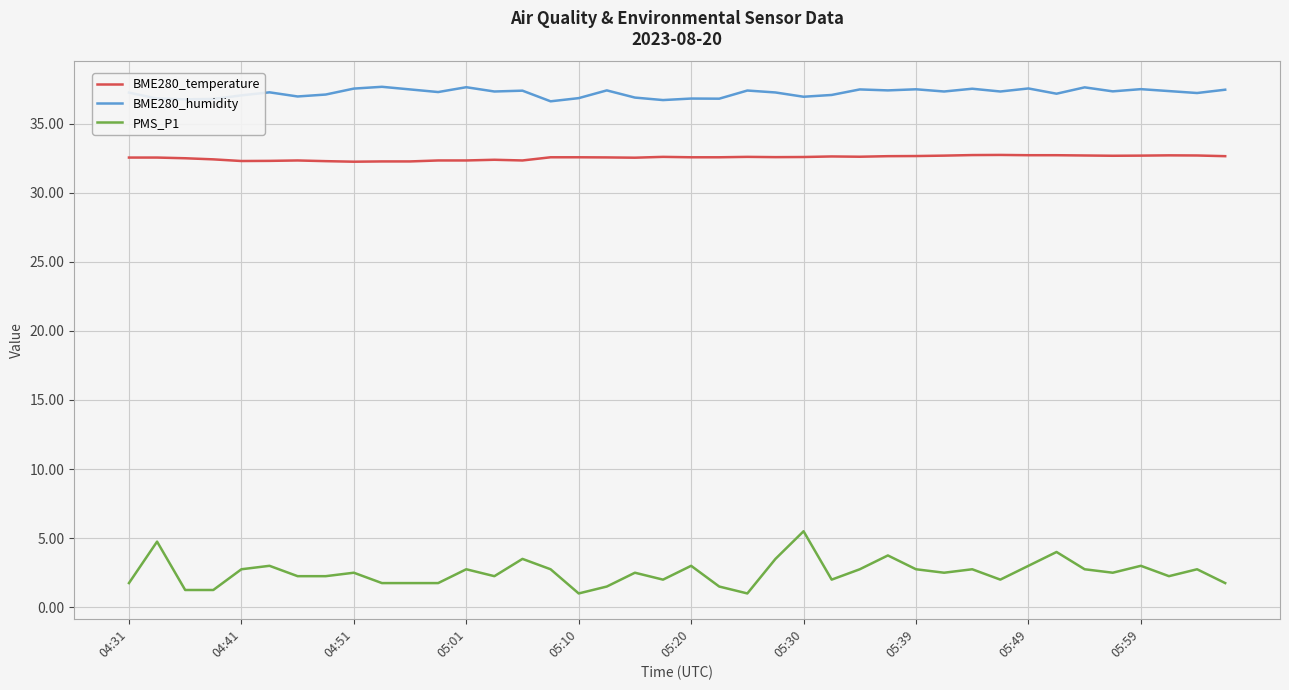

Which series has the largest total across all categories?

BME280_humidity